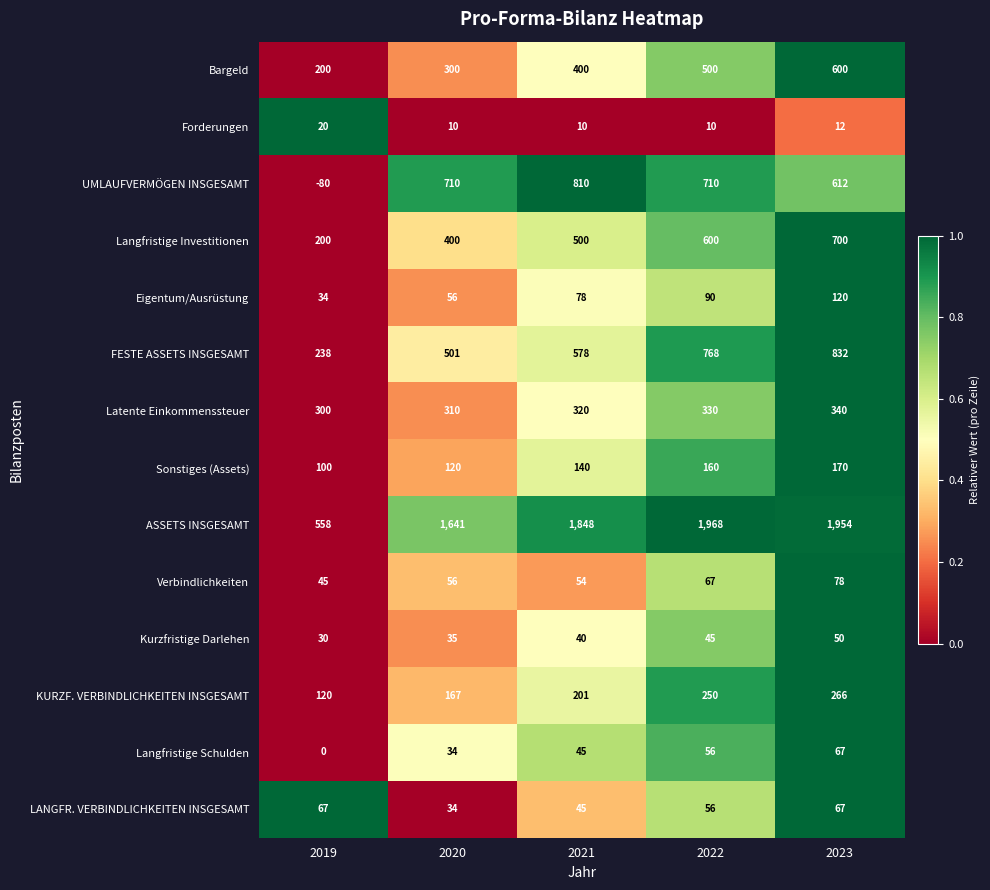

How many categories are shown in the chart?

5